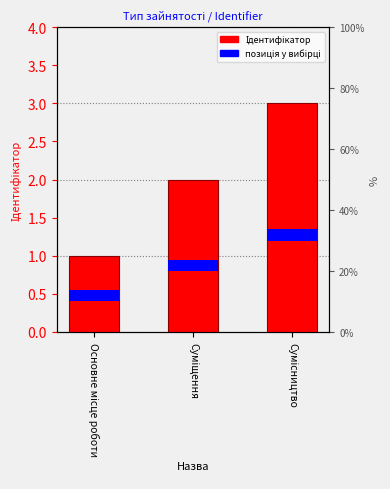

What is the value of the 3rd bar from the left?

3